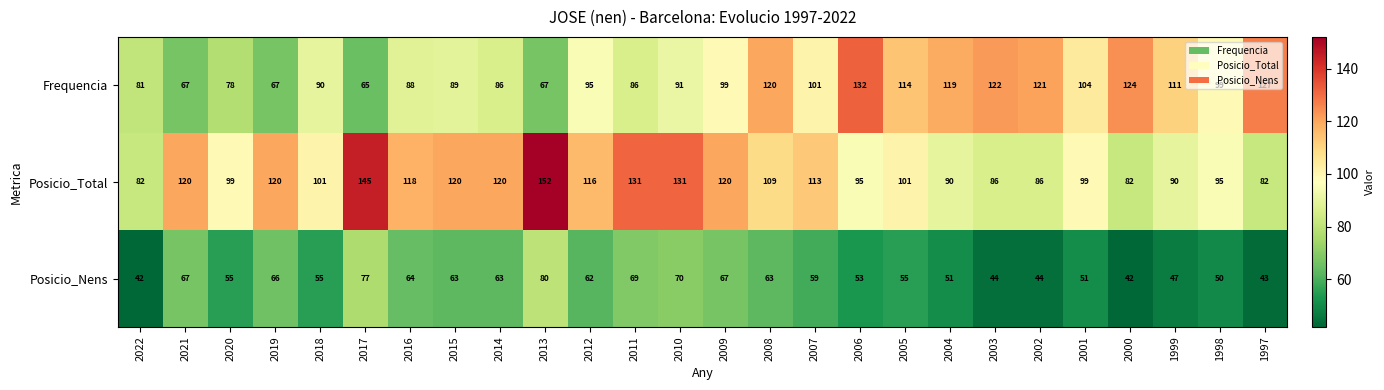

Which series changed the most between 2010 and 2005?

Posicio_Total